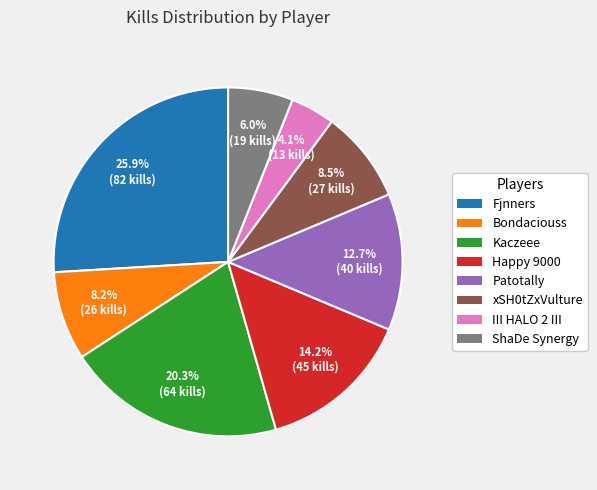

How much of the chart is everything except Happy 9000?

85.8%